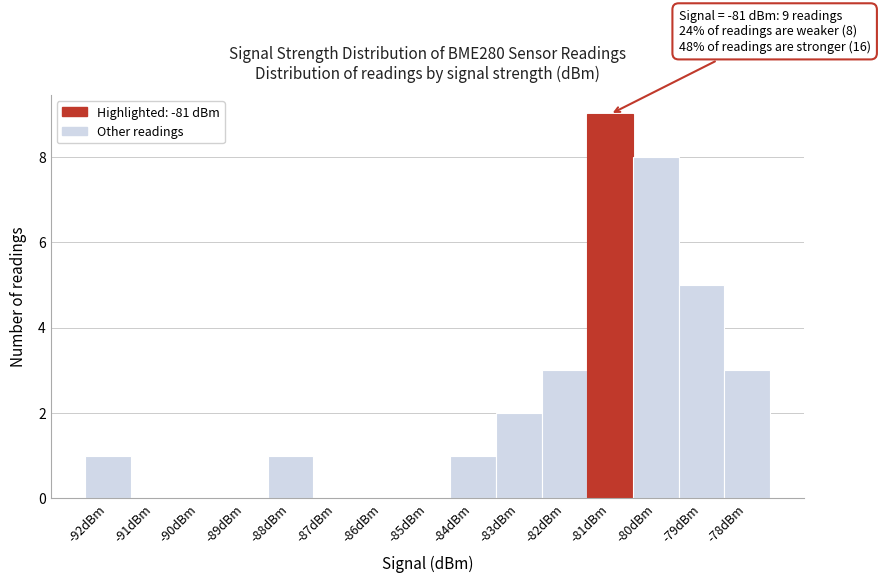

Which range on the x-axis has the tallest bar?

-81.5 to -80.5